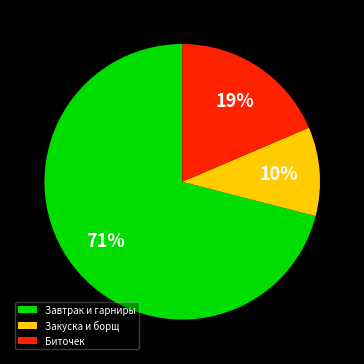

True or false: Закуска и борщ accounts for 10% of the total.

True